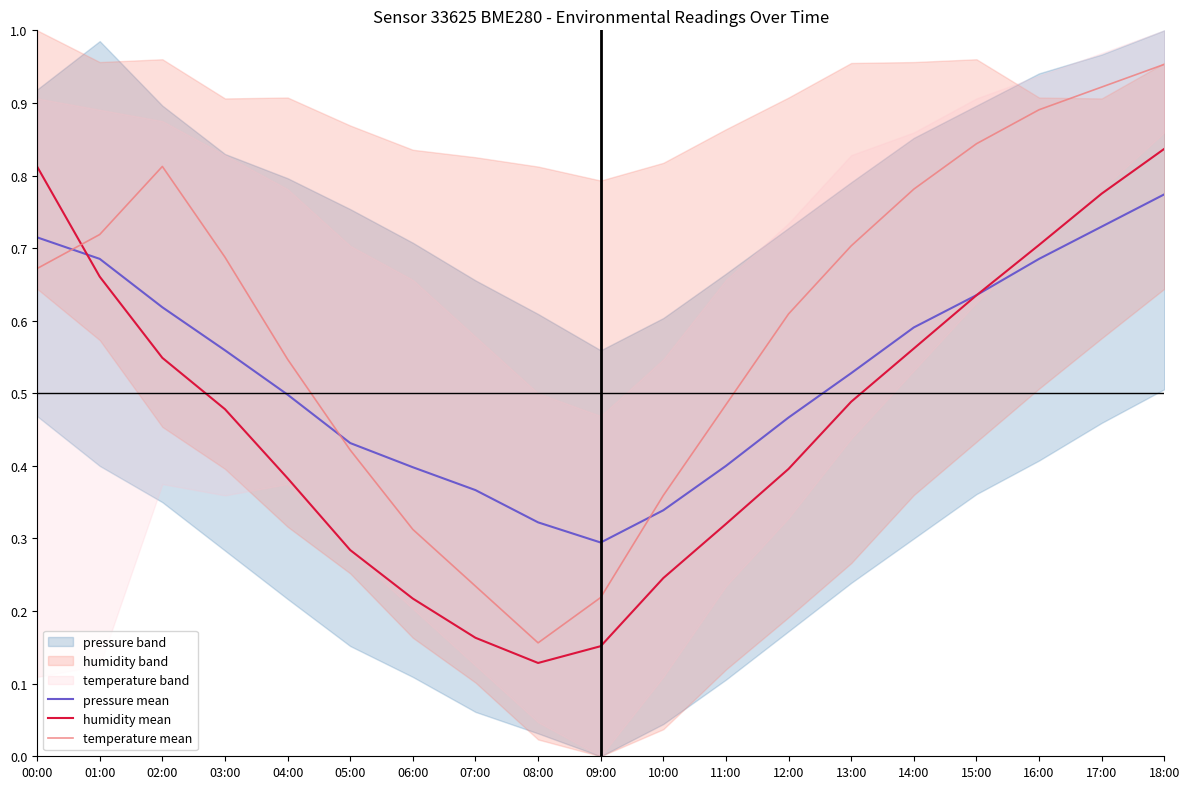

What value does the humidity mean series have at 00:00?

0.8